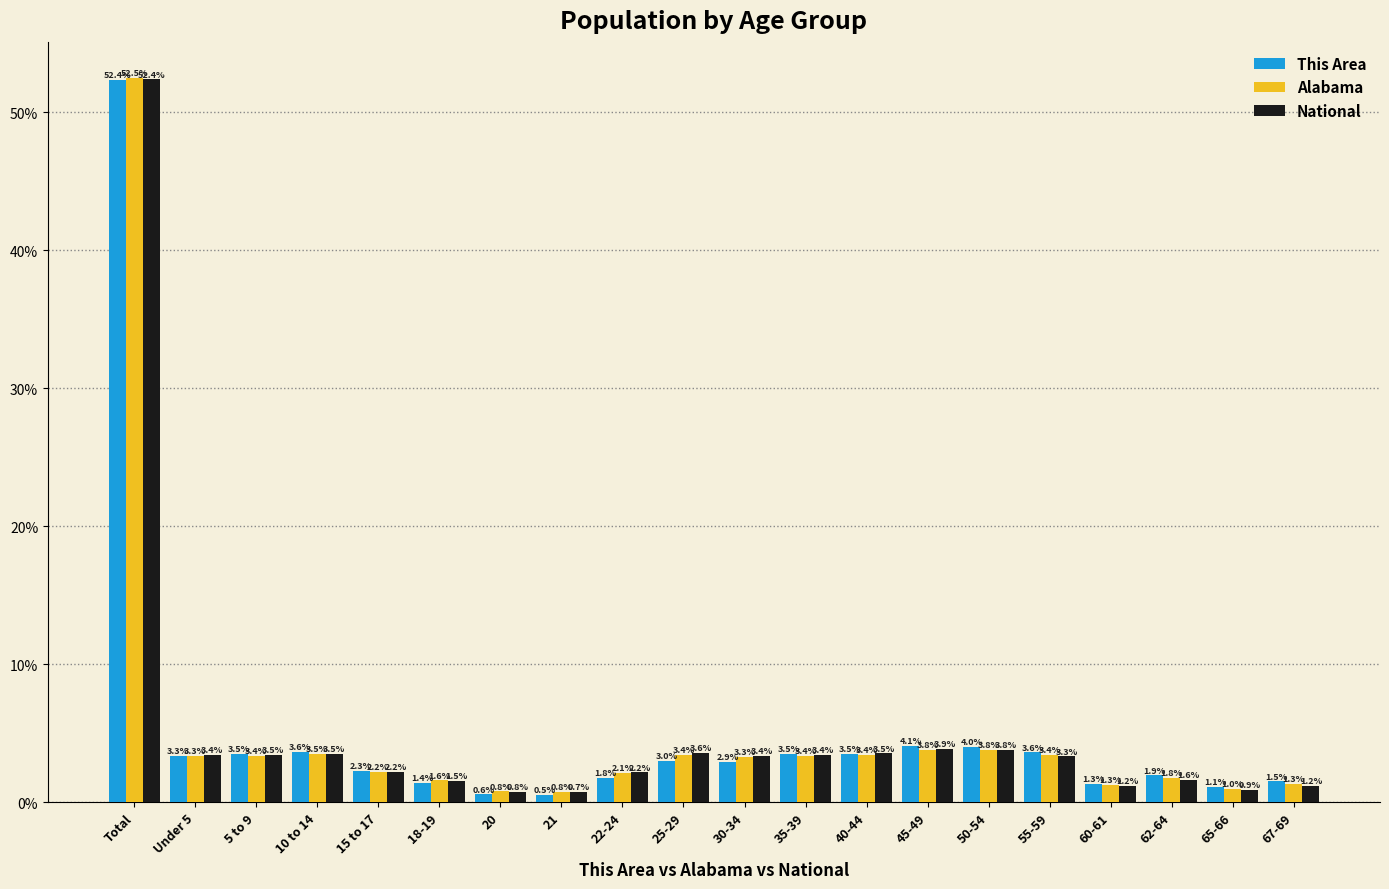

At which label does This Area first exceed 3?

Total